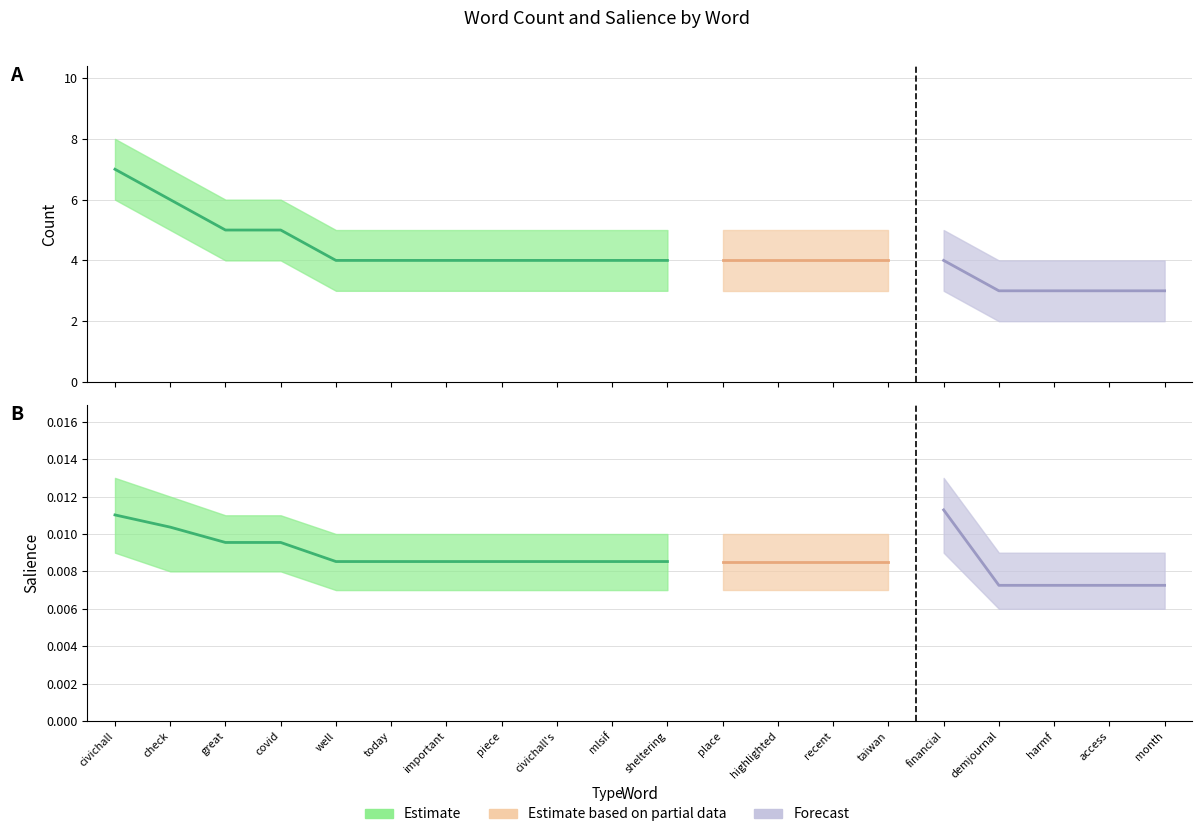

True or false: Count and Count_upper cross at least once.

False